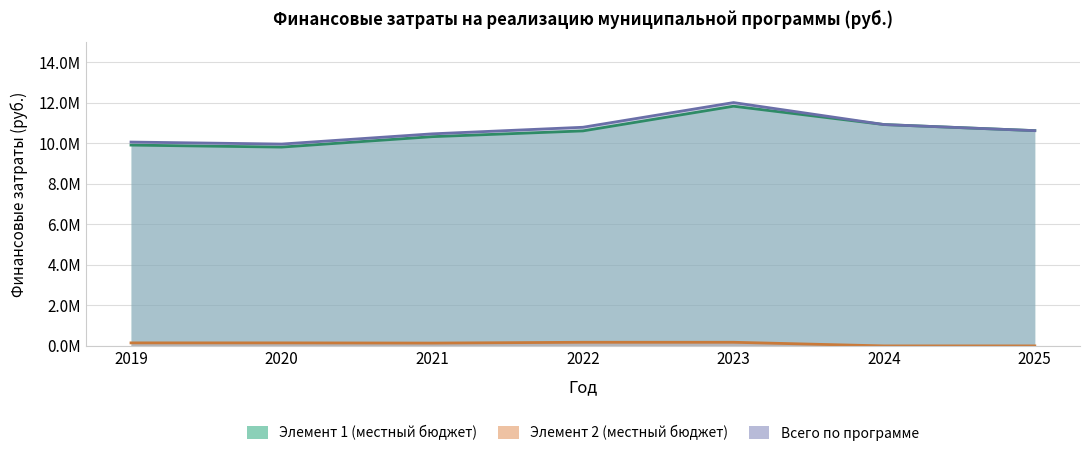

How many lines are shown in the chart?

3